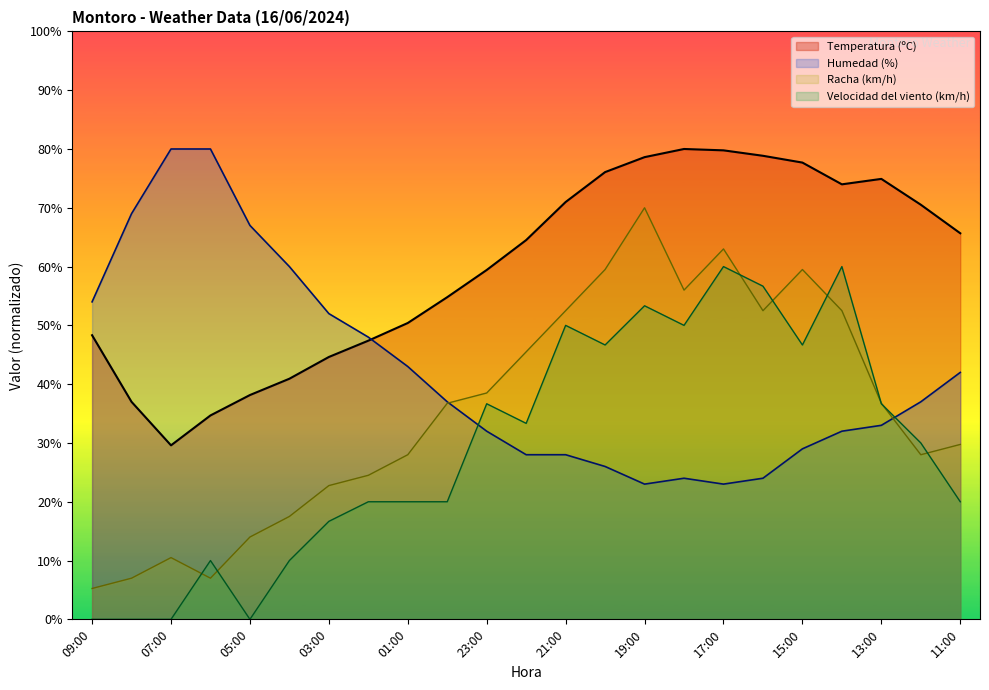

Reading left to right, transcribe all the data shown in this chart.

Temperatura (ºC): 09:00=48.3	08:00=37.0	07:00=29.6	06:00=34.7	05:00=38.2	04:00=40.9	03:00=44.6	02:00=47.4	01:00=50.4	00:00=54.8	23:00=59.4	22:00=64.5	21:00=71.0	20:00=76.1	19:00=78.6	18:00=80.0	17:00=79.8	16:00=78.8	15:00=77.7	14:00=74.0	13:00=74.9	12:00=70.5	11:00=65.7
Velocidad del viento (km/h): 09:00=0.0	08:00=0.0	07:00=0.0	06:00=10.0	05:00=0.0	04:00=10.0	03:00=16.7	02:00=20.0	01:00=20.0	00:00=20.0	23:00=36.7	22:00=33.3	21:00=50.0	20:00=46.7	19:00=53.3	18:00=50.0	17:00=60.0	16:00=56.7	15:00=46.7	14:00=60.0	13:00=36.7	12:00=30.0	11:00=20.0
Humedad (%): 09:00=54.0	08:00=69.0	07:00=80.0	06:00=80.0	05:00=67.0	04:00=60.0	03:00=52.0	02:00=48.0	01:00=43.0	00:00=37.0	23:00=32.0	22:00=28.0	21:00=28.0	20:00=26.0	19:00=23.0	18:00=24.0	17:00=23.0	16:00=24.0	15:00=29.0	14:00=32.0	13:00=33.0	12:00=37.0	11:00=42.0
Racha (km/h): 09:00=5.2	08:00=7.0	07:00=10.5	06:00=7.0	05:00=14.0	04:00=17.5	03:00=22.8	02:00=24.5	01:00=28.0	00:00=36.8	23:00=38.5	22:00=45.5	21:00=52.5	20:00=59.5	19:00=70.0	18:00=56.0	17:00=63.0	16:00=52.5	15:00=59.5	14:00=52.5	13:00=36.8	12:00=28.0	11:00=29.8